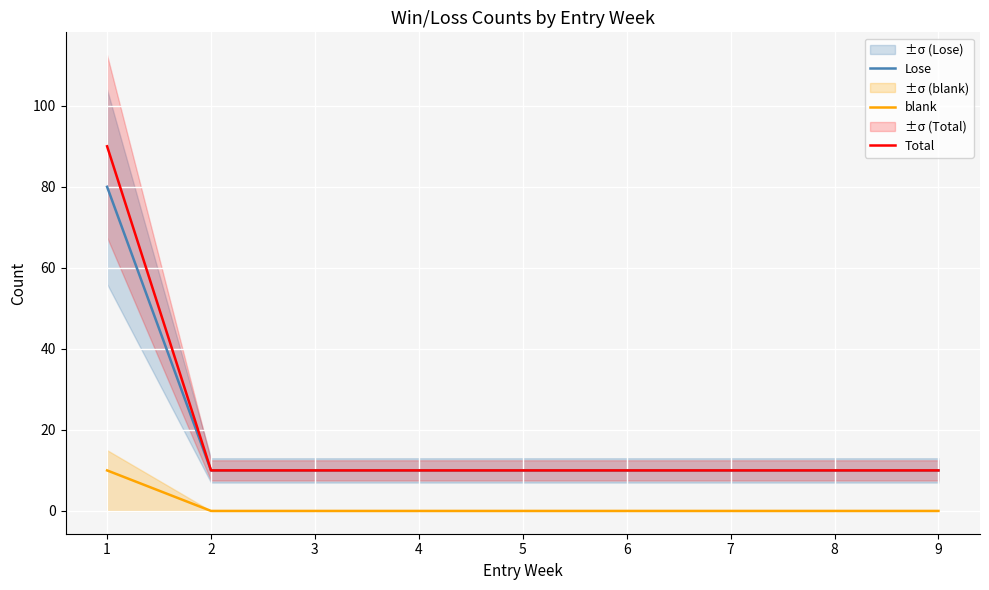

True or false: blank and Lose intersect in this chart.

False